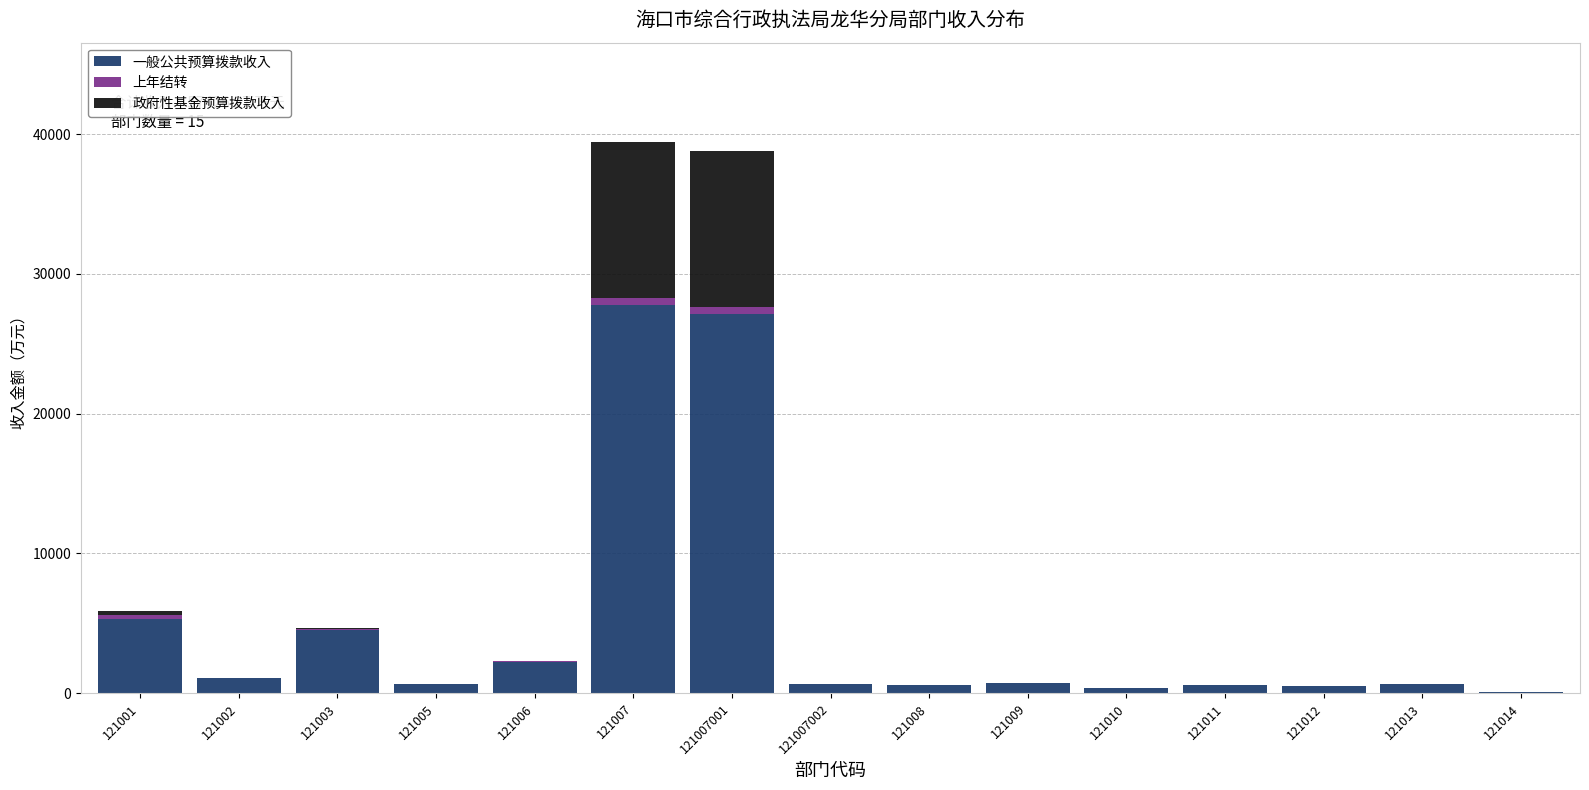

What is the sum of all 一般公共预算拨款收入 values?

72789.6